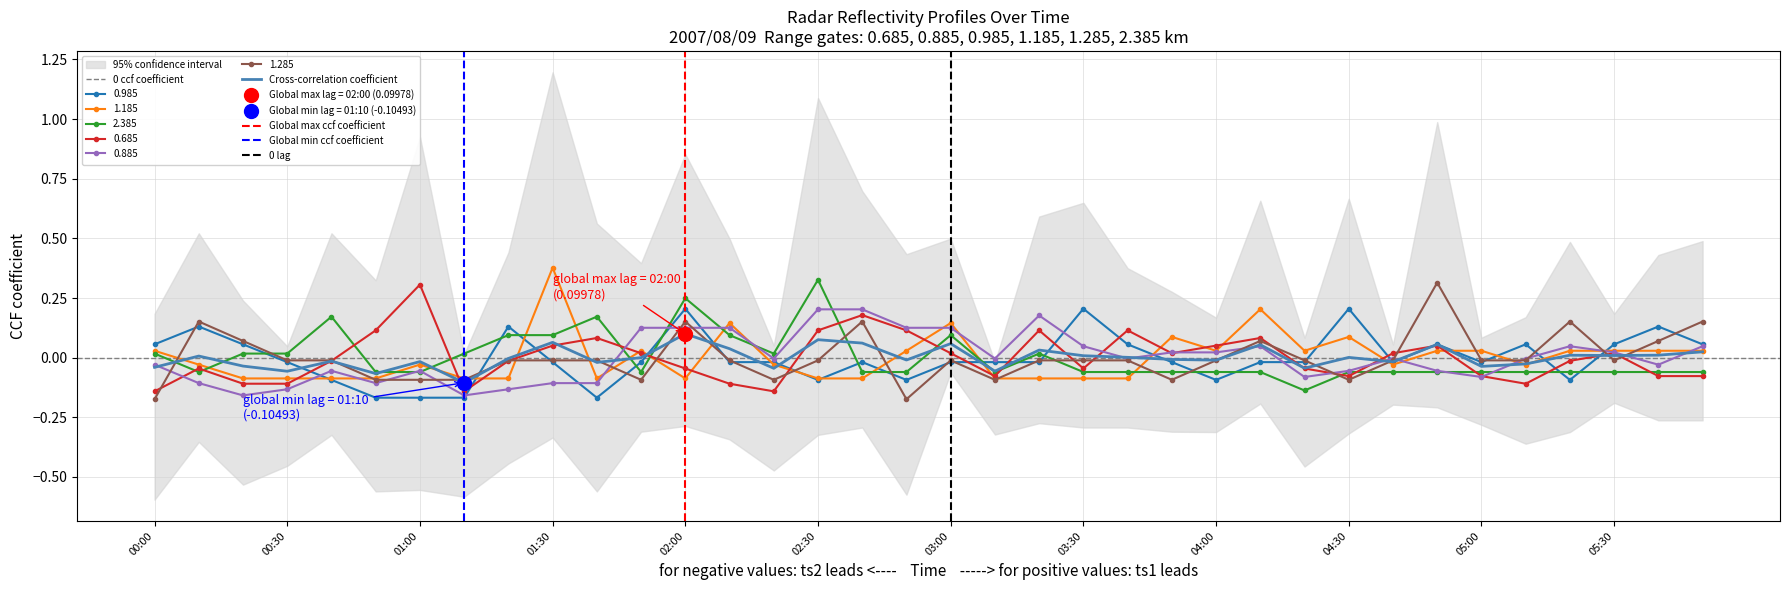

How many lines are shown in the chart?

6